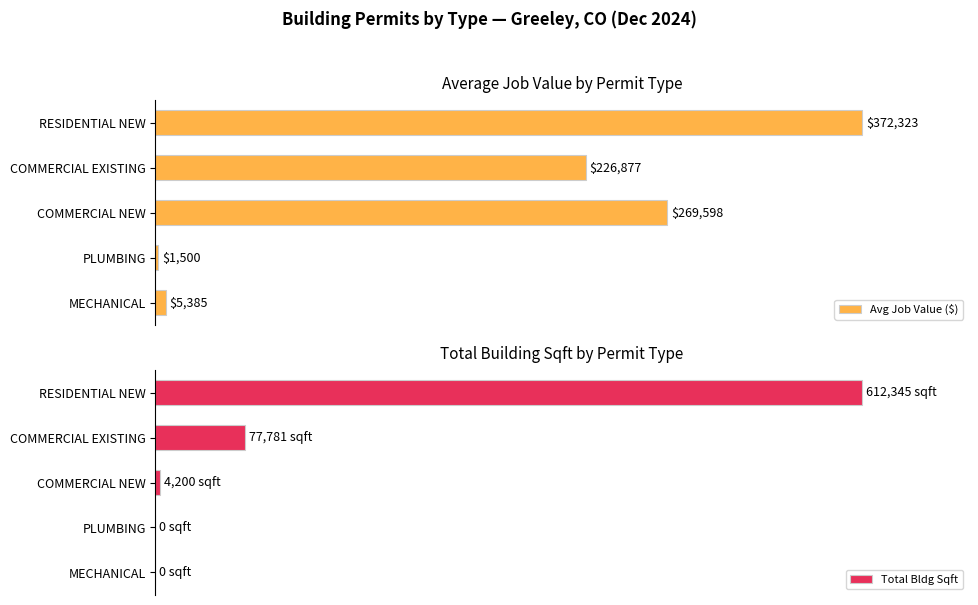

Is it true that Total Bldg Sqft equals 64.4 at RESIDENTIAL NEW?

False